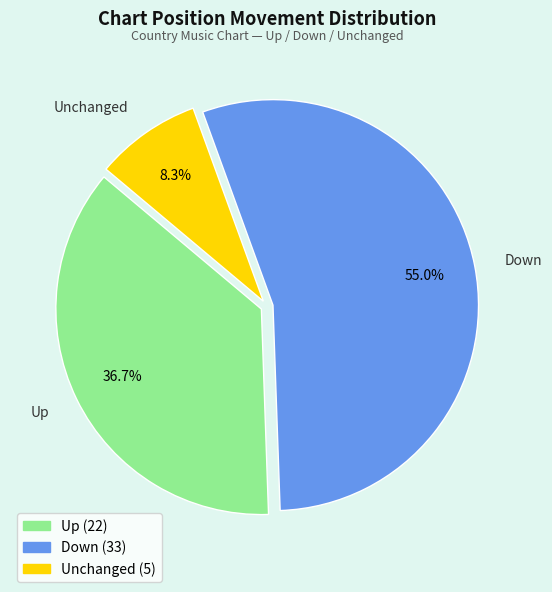

Is there a majority slice in this chart?

Yes